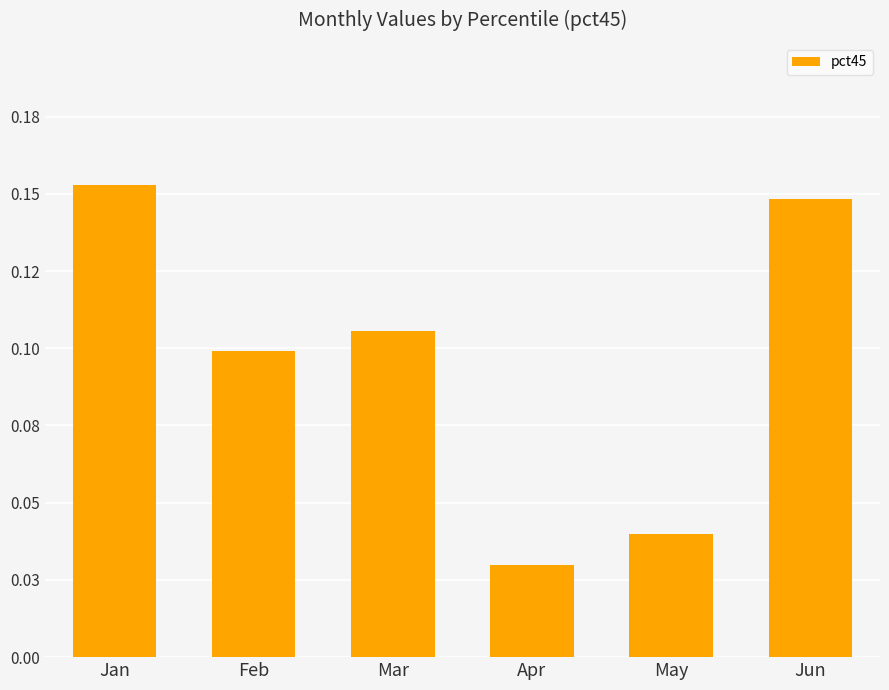

List the labels in order of value, smallest first.

Apr, May, Feb, Mar, Jun, Jan